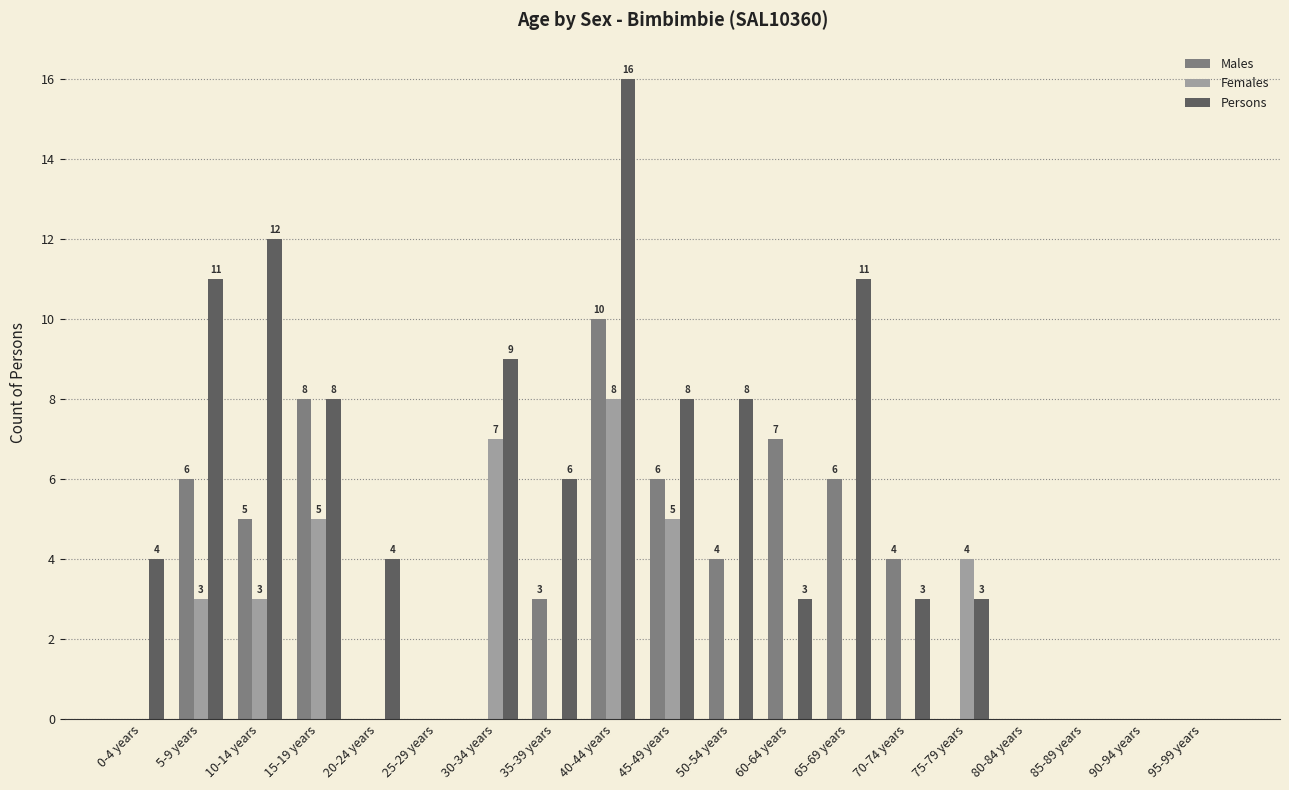

Does the chart contain stacked bars?

No